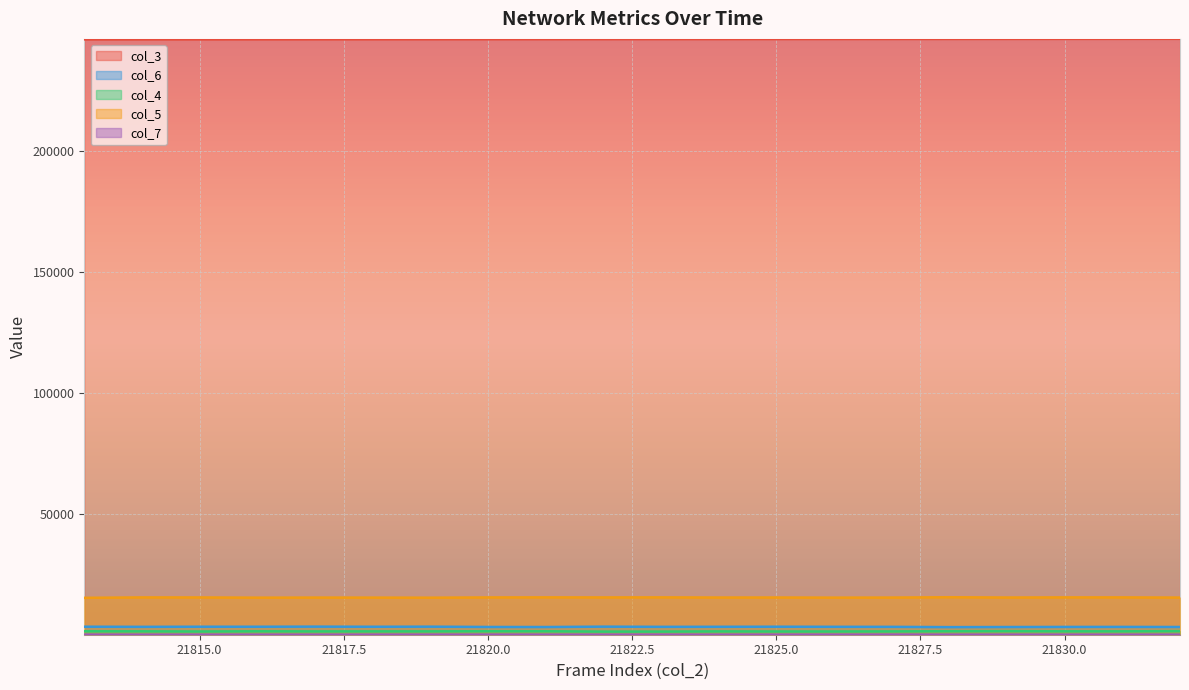

Which label corresponds to the smallest value in the chart?

21814